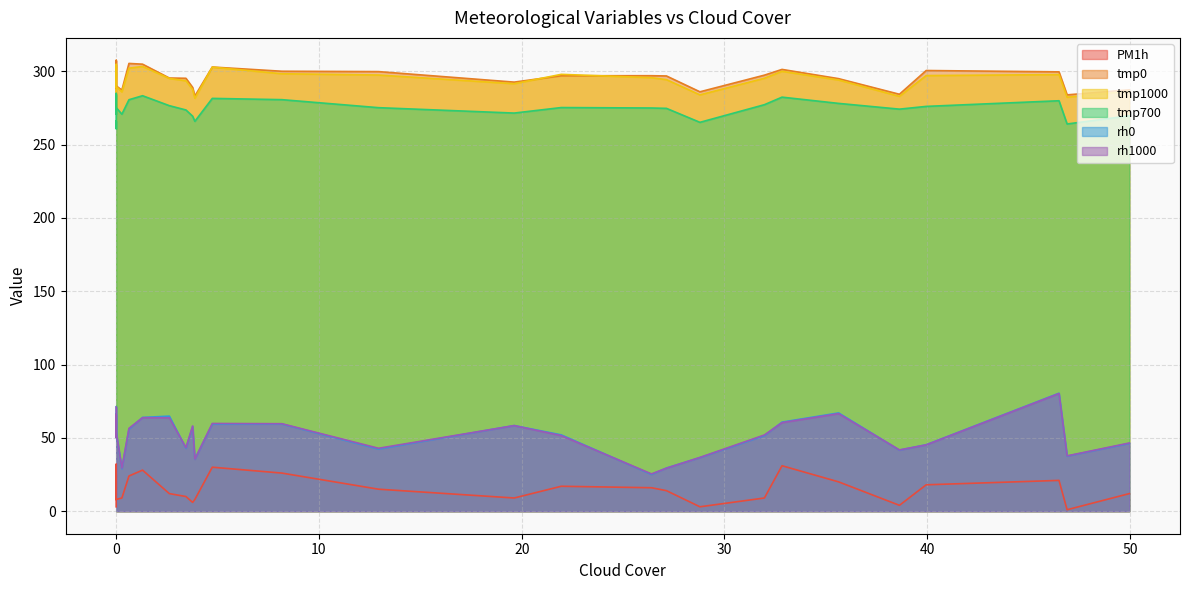

How many lines are shown in the chart?

6